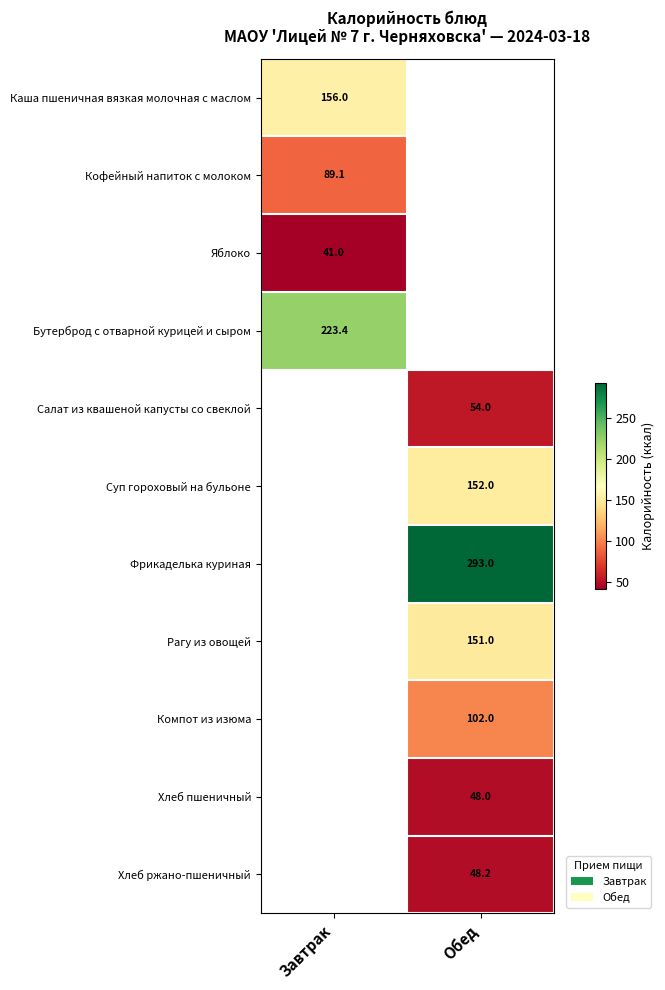

Which label corresponds to the smallest value in the chart?

Завтрак